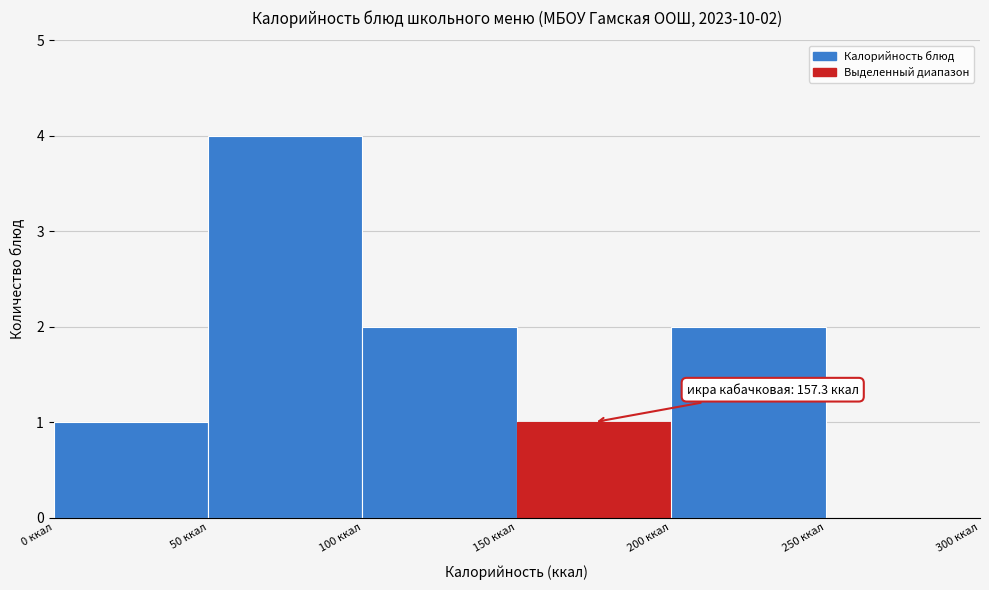

Which range on the x-axis has the tallest bar?

50 to 100